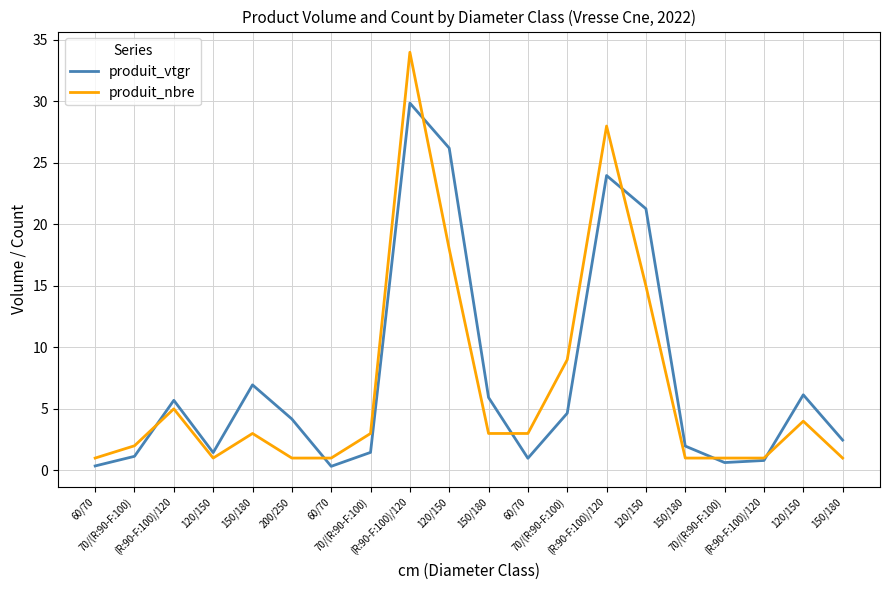

Reading right to left, extract all data points from this chart.

produit_vtgr: 150/180=2.5	120/150=6.1	(R:90-F:100)/120=0.8	70/(R:90-F:100)=0.6	150/180=2.0	120/150=21.3	(R:90-F:100)/120=24.0	70/(R:90-F:100)=4.6	60/70=1.0	150/180=5.9	120/150=26.2	(R:90-F:100)/120=29.9	70/(R:90-F:100)=1.5	60/70=0.3	200/250=4.2	150/180=7.0	120/150=1.4	(R:90-F:100)/120=5.7	70/(R:90-F:100)=1.1	60/70=0.4
produit_nbre: 150/180=1.0	120/150=4.0	(R:90-F:100)/120=1.0	70/(R:90-F:100)=1.0	150/180=1.0	120/150=15.0	(R:90-F:100)/120=28.0	70/(R:90-F:100)=9.0	60/70=3.0	150/180=3.0	120/150=18.0	(R:90-F:100)/120=34.0	70/(R:90-F:100)=3.0	60/70=1.0	200/250=1.0	150/180=3.0	120/150=1.0	(R:90-F:100)/120=5.0	70/(R:90-F:100)=2.0	60/70=1.0